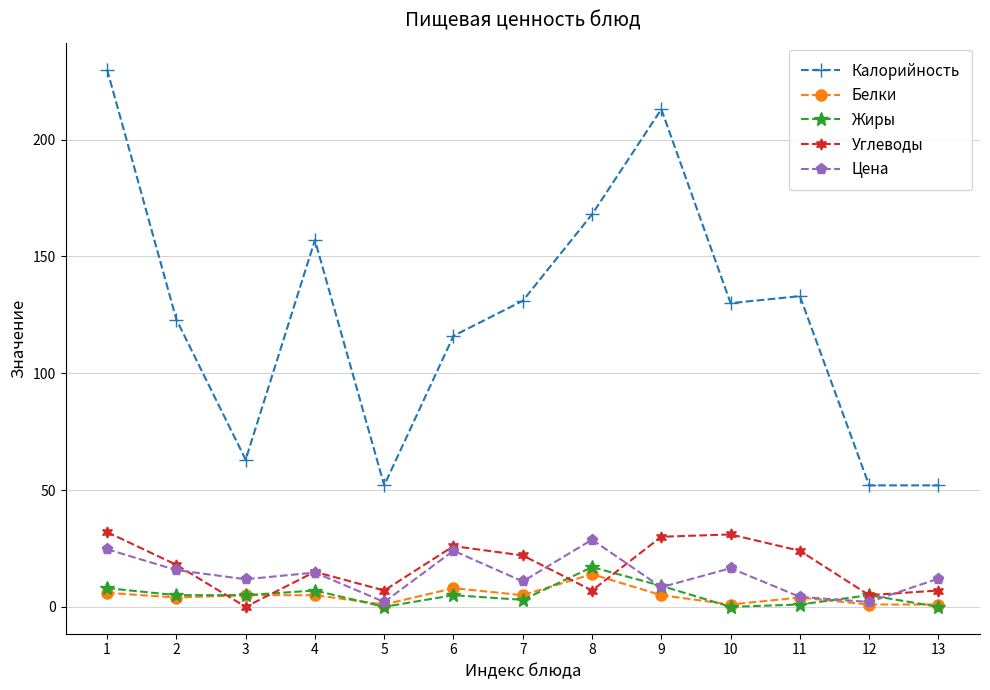

What is the difference between the maximum and minimum values in the Углеводы series?

32.0